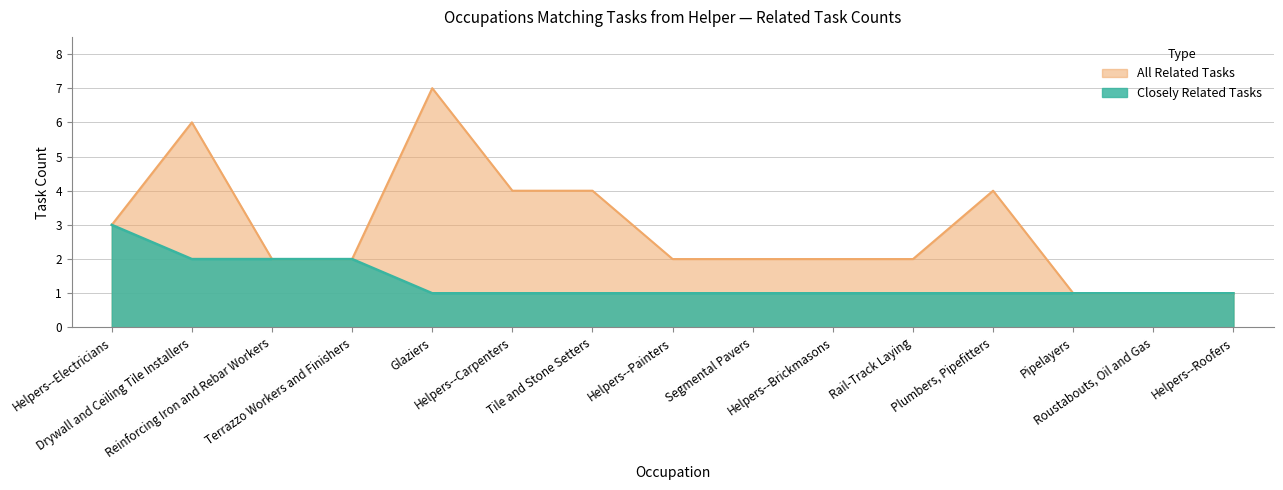

What is the total value across all series at Helpers--Electricians?

6